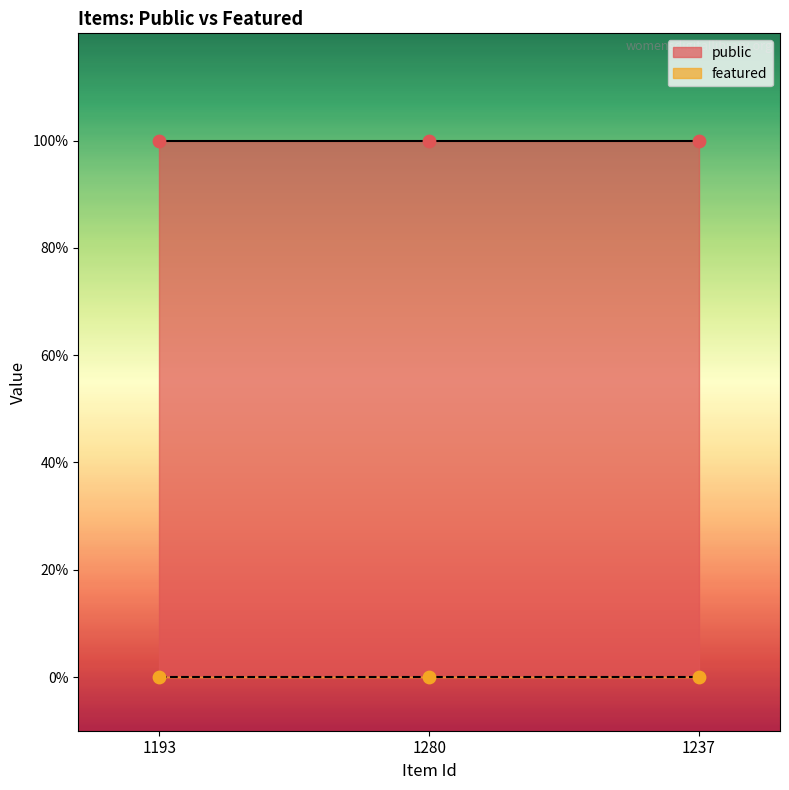

Which series reaches the minimum Y coordinate?

featured